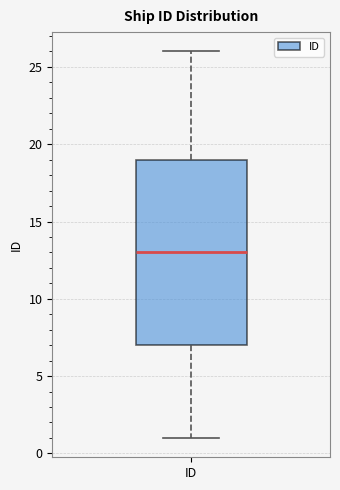

Where is the upper edge of the box for ID on the y-axis? The values are not printed on the chart, so give them approximately, as read against the axis.

19